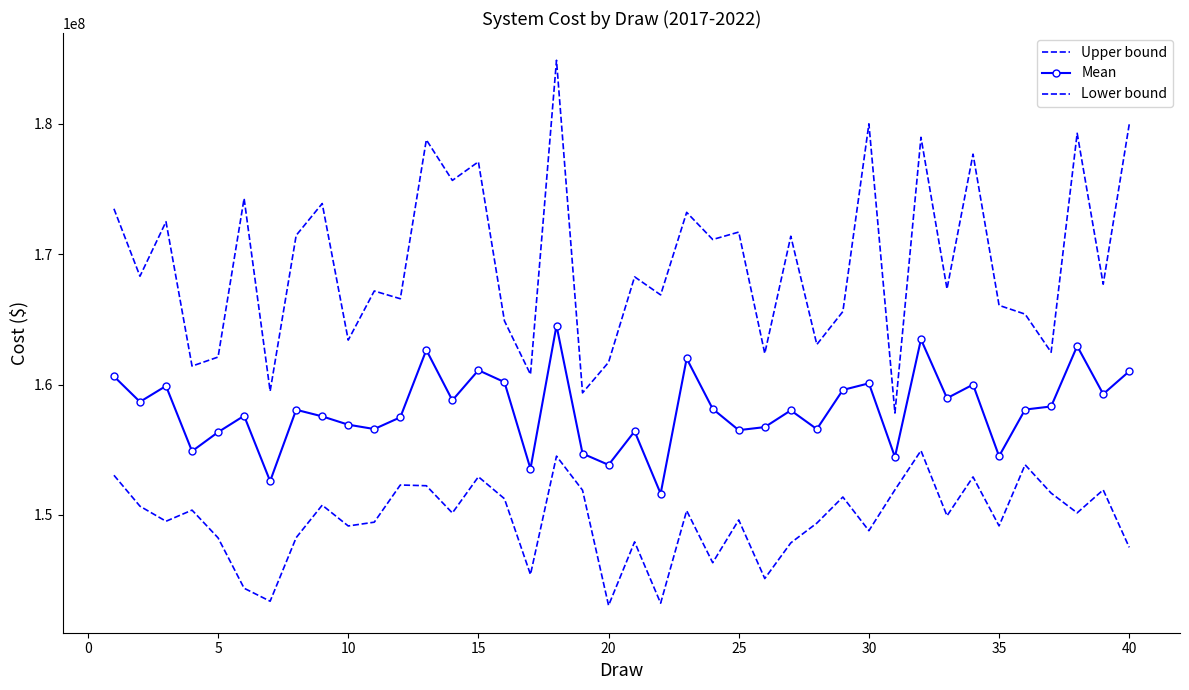

What are all the series names shown in the legend?

Upper bound, Mean, Lower bound